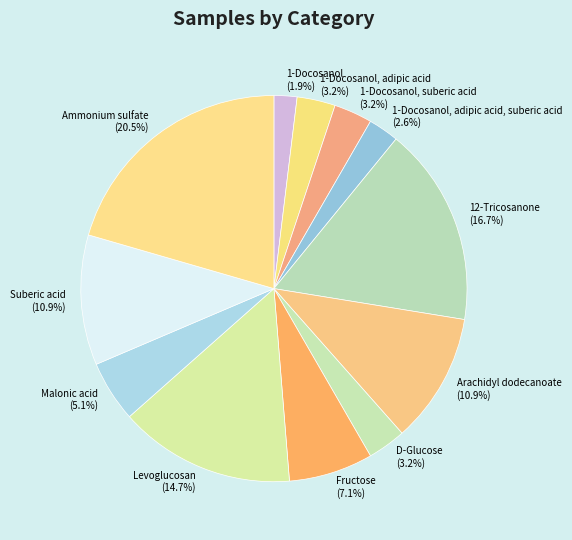

Do 1-Docosanol, suberic acid and D-Glucose together represent more than half of the pie?

No